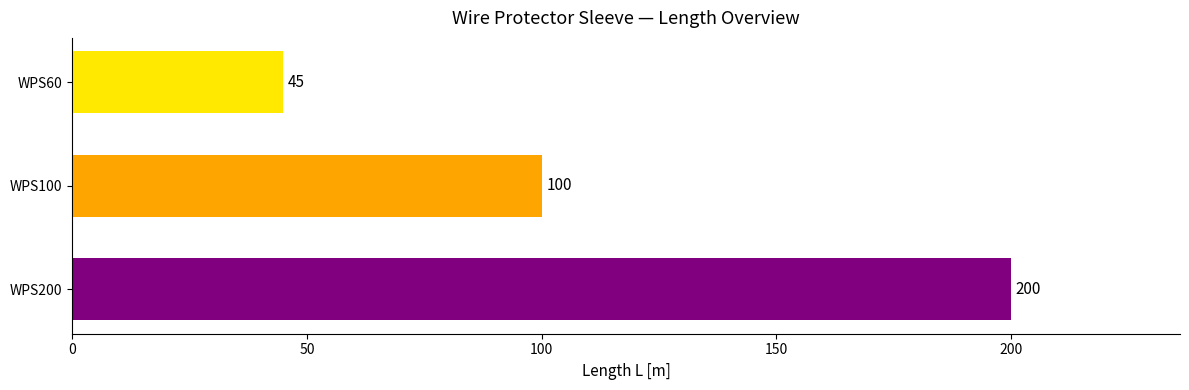

The value at WPS100 is 46. True or false?

False